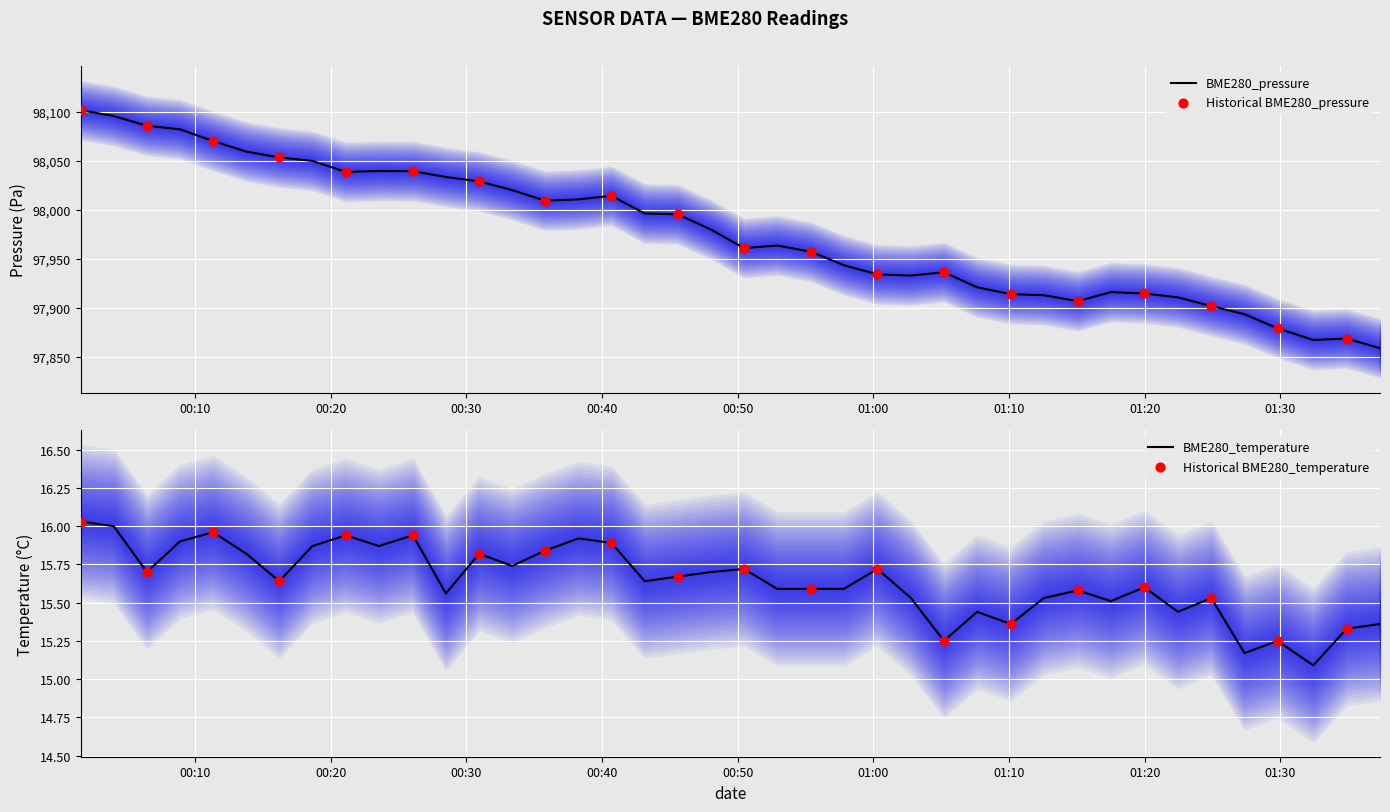

What are all the series names shown in the legend?

BME280_pressure, BME280_temperature